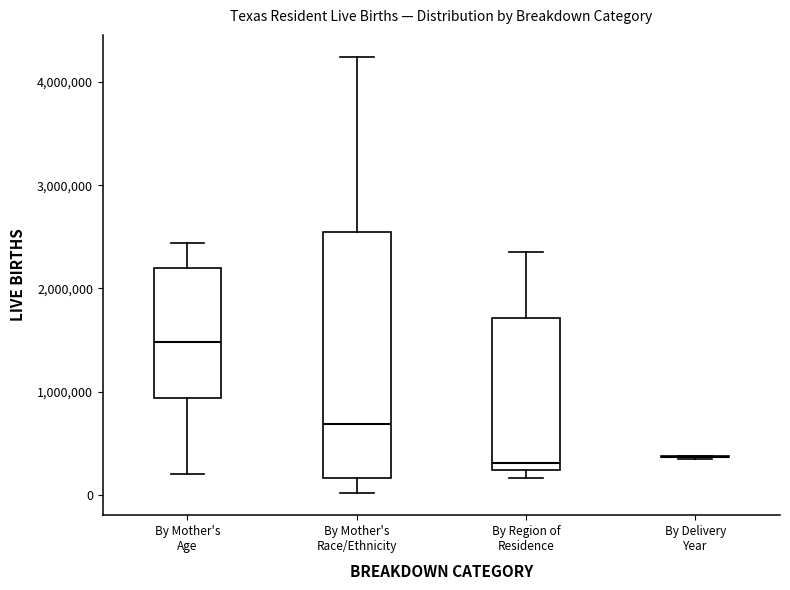

Reading left to right, transcribe this box plot: for each box, give where its median line is, the range the box spans, and where its two whiskers end, as read against the y-axis. The values are not printed on the chart, so give them approximately, as read against the axis.

By Mother's Age: median 1500000, box 900000 to 2200000, whiskers 200000 to 2400000
By Mother's Race/Ethnicity: median 700000, box 200000 to 2600000, whiskers 0 to 4200000
By Region of Residence: median 300000, box 200000 to 1700000, whiskers 200000 (just below the box's lower edge) to 2400000
By Delivery Year: box collapsed to a line at 400000, whiskers 300000 to 400000